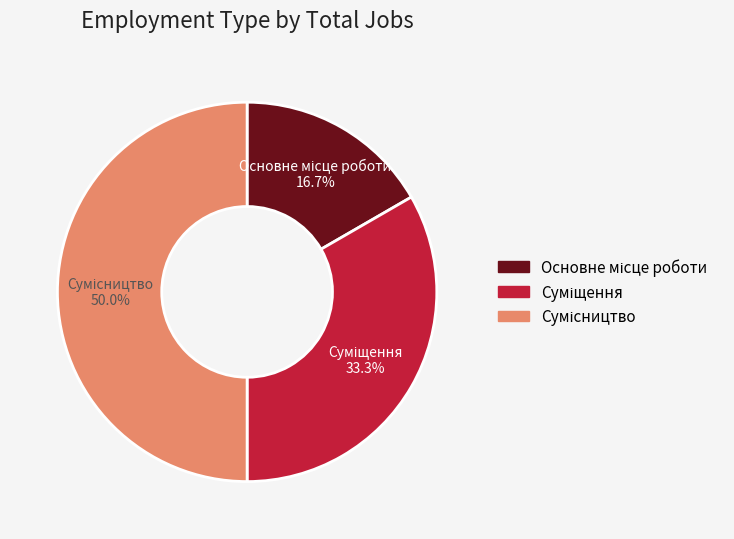

Count the number of slices in the pie.

3